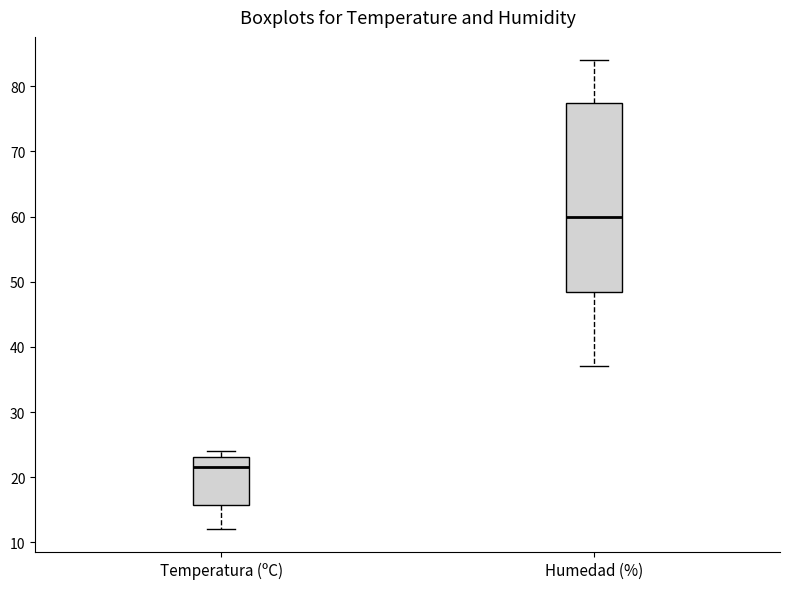

Comparing the boxes themselves (not the whiskers), which one is the tallest?

Humedad (%)